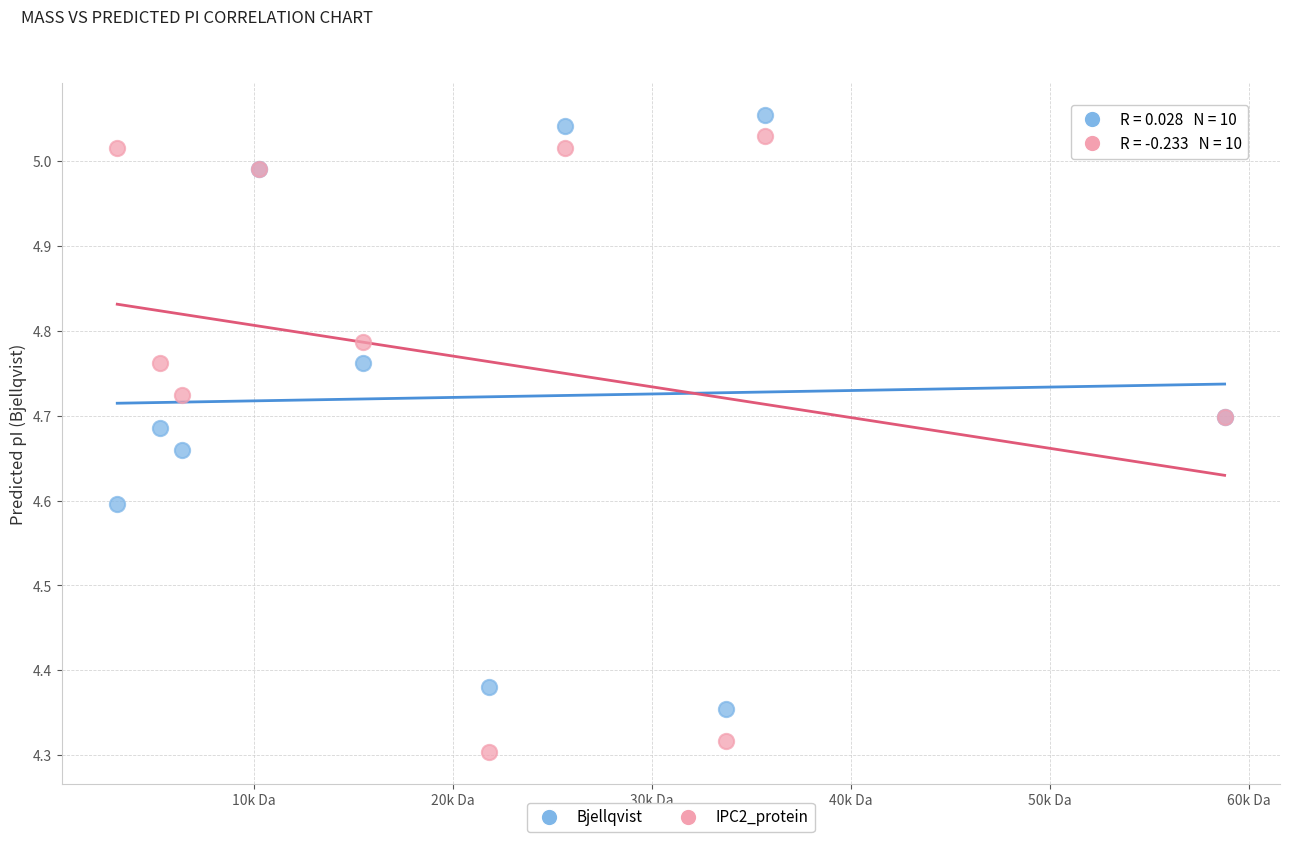

Which series contains the highest Y value?

Bjellqvist